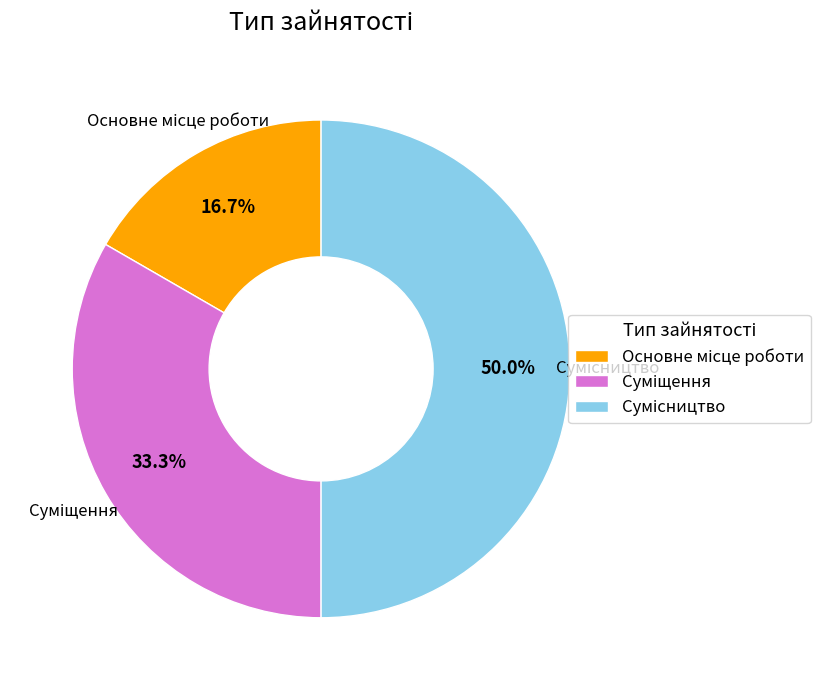

To the nearest percent, what is the difference between the Основне місце роботи and Суміщення slice percentages?

17%